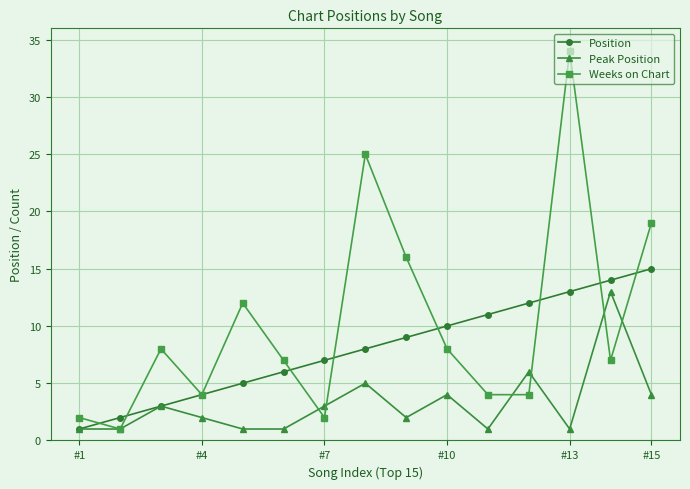

Count the number of data series in this chart.

3